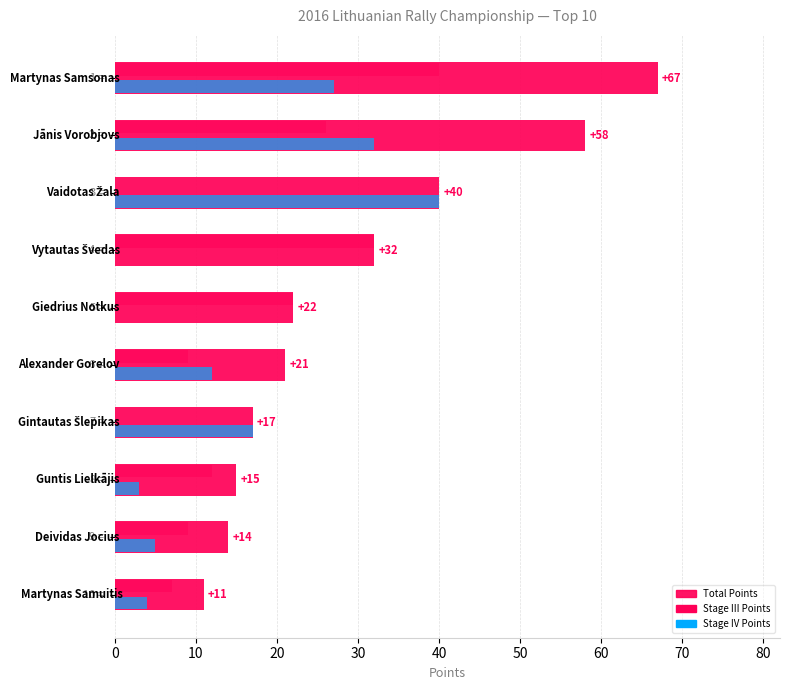

How many distinct data groups are displayed?

3